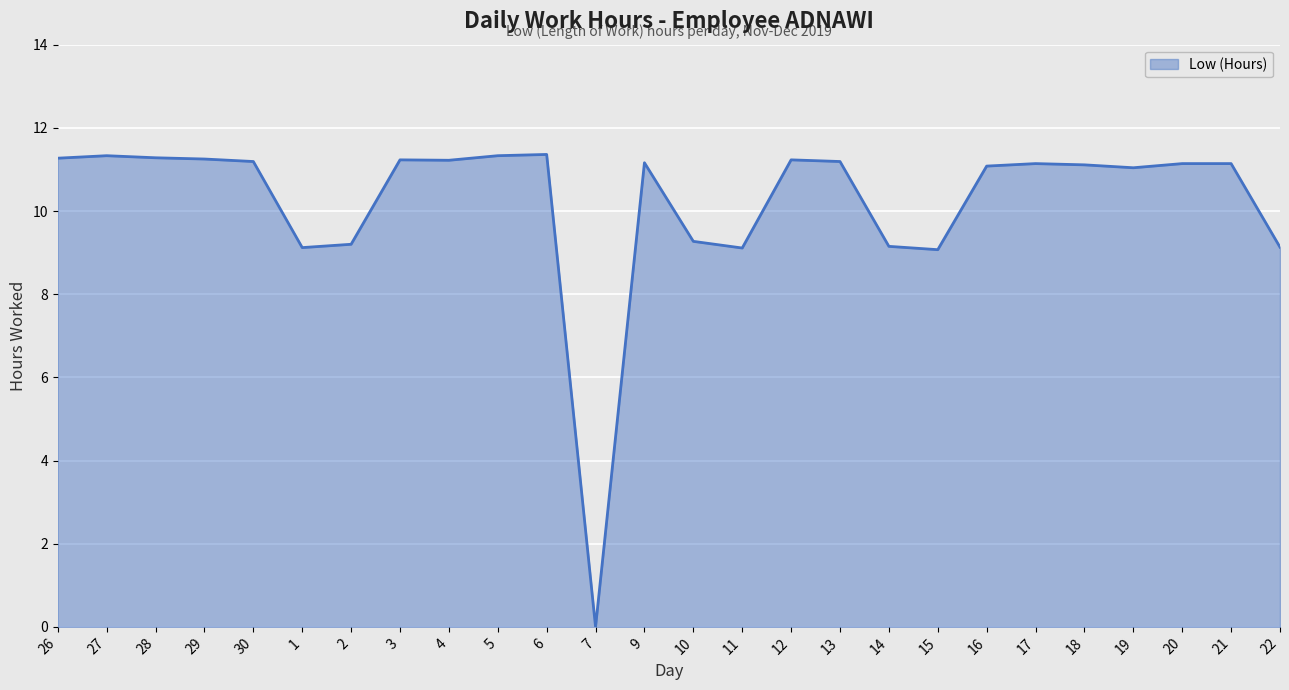

The chart shows a value of 7.4 at 19. True or false?

False